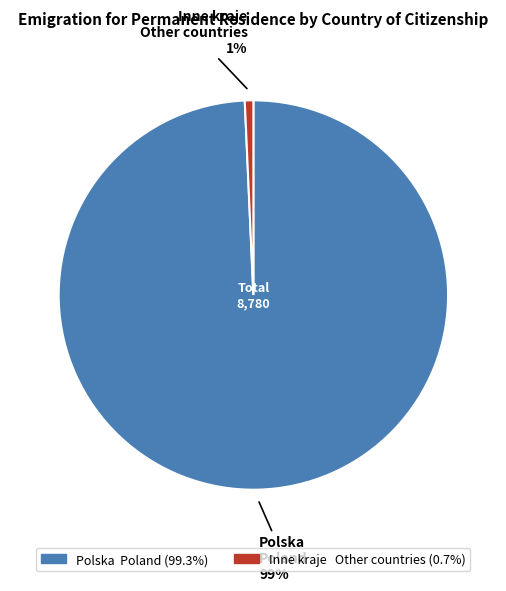

Rank the categories by value from highest to lowest.

Polska Poland, Inne kraje Other countries